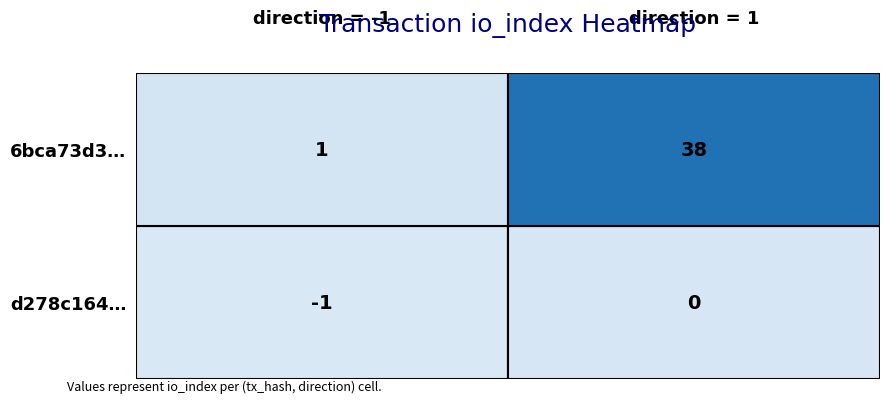

Rank the series by their average value, from highest to lowest.

6bca73d323b91fa5860b976565c099ced071a1d, d278c164e341b5430ce1c6e4d0123e18f64db4b